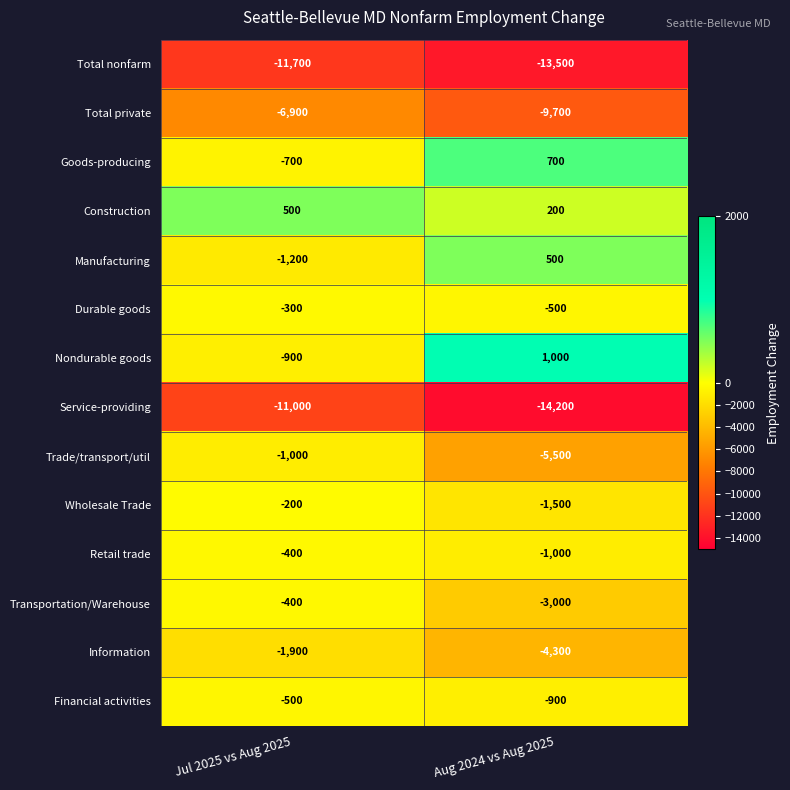

What is the smallest value displayed?

-14200